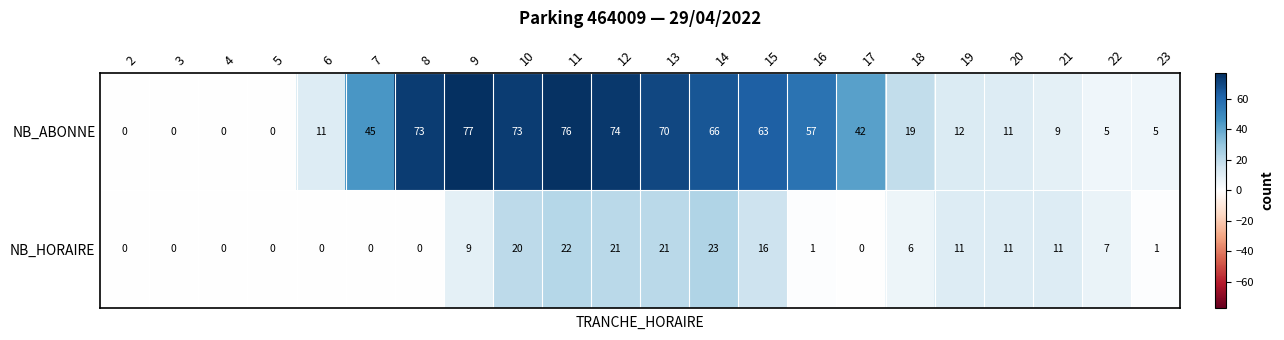

Is it true that NB_ABONNE equals 73 at 10?

True